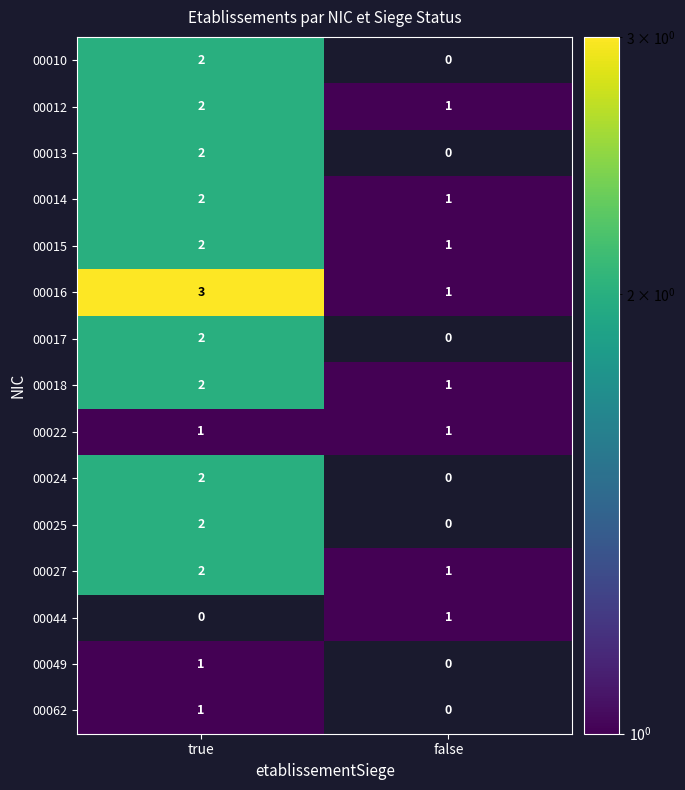

At which category is the sum across all series the highest?

true